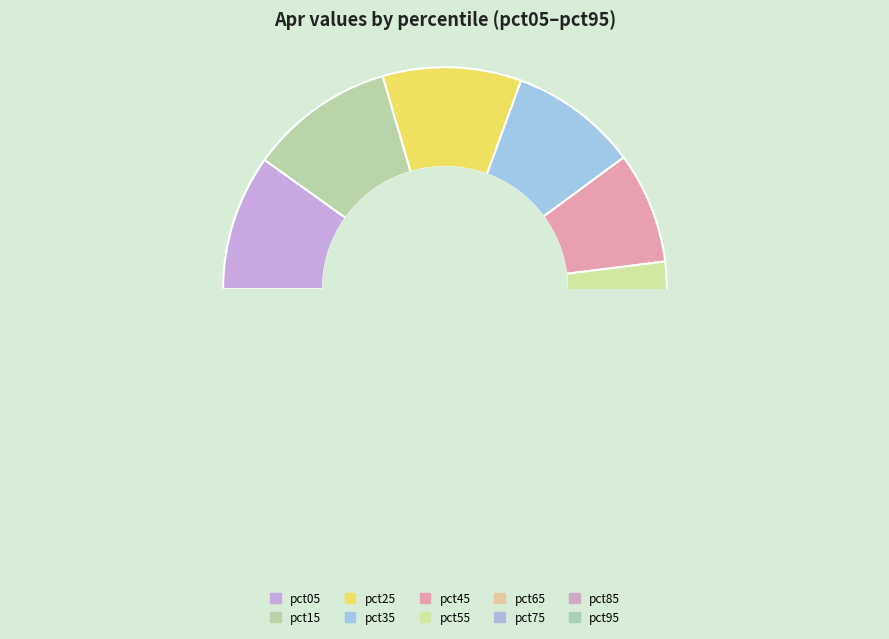

Does any single category account for the majority?

No